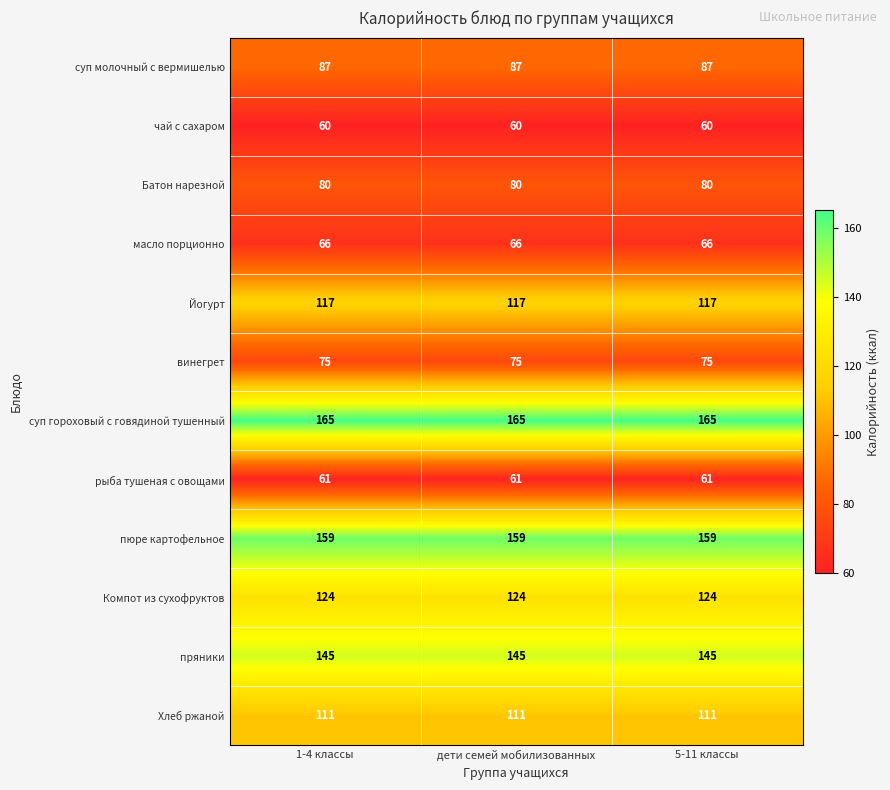

What is the greatest value displayed?

165